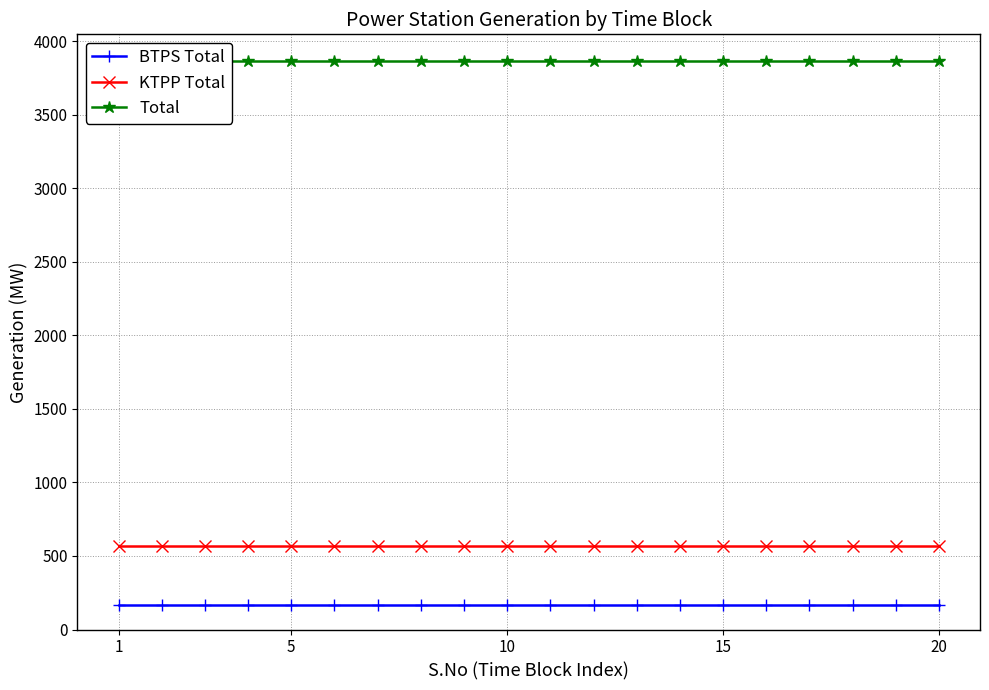

Which series has the largest total across all categories?

Total